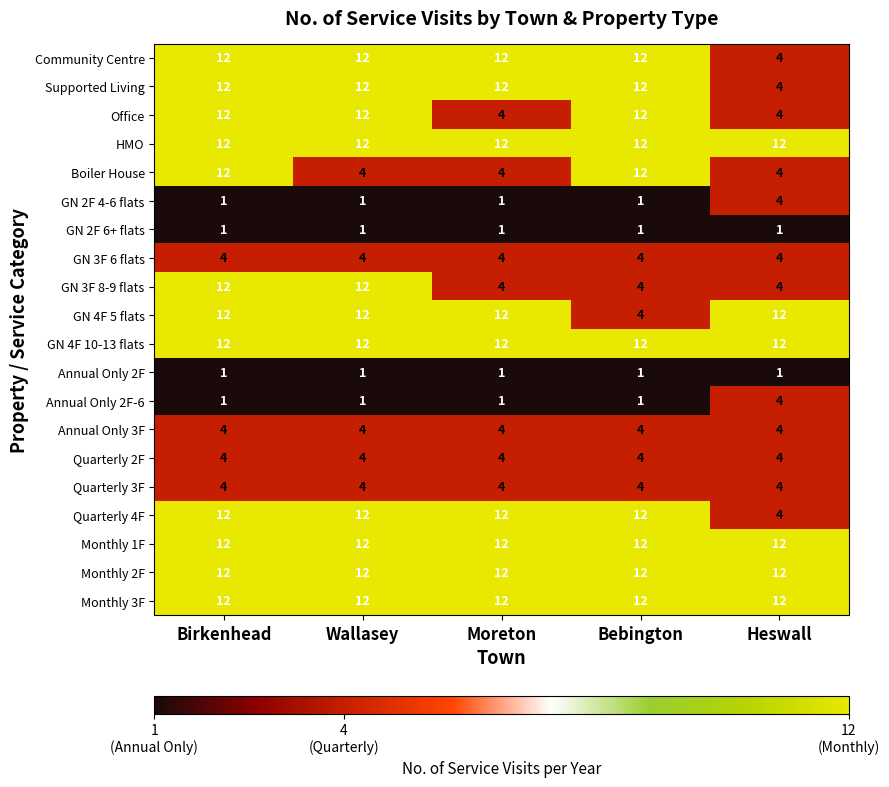

What is the spread (max minus min) of values at Wallasey?

11